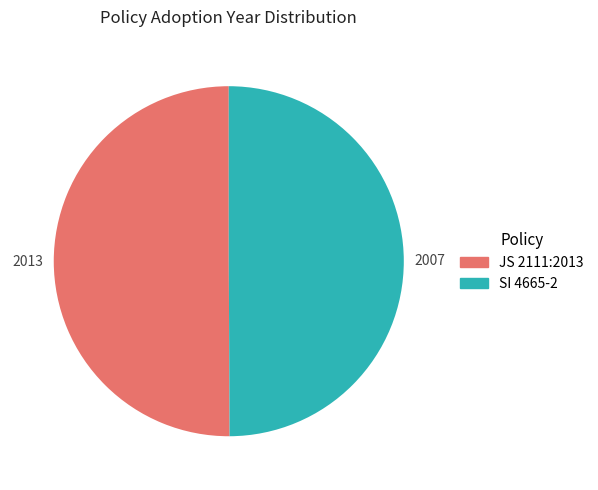

Is the sum of SI 4665-2 and JS 2111:2013 greater than half?

Yes